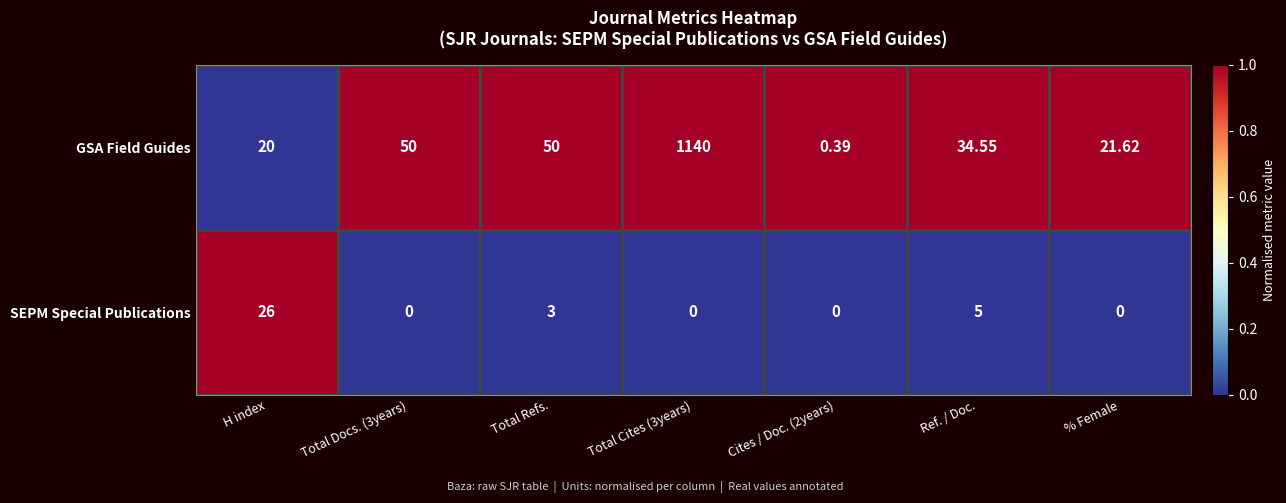

Which series changed the most between Cites / Doc. (2years) and Ref. / Doc.?

GSA Field Guides